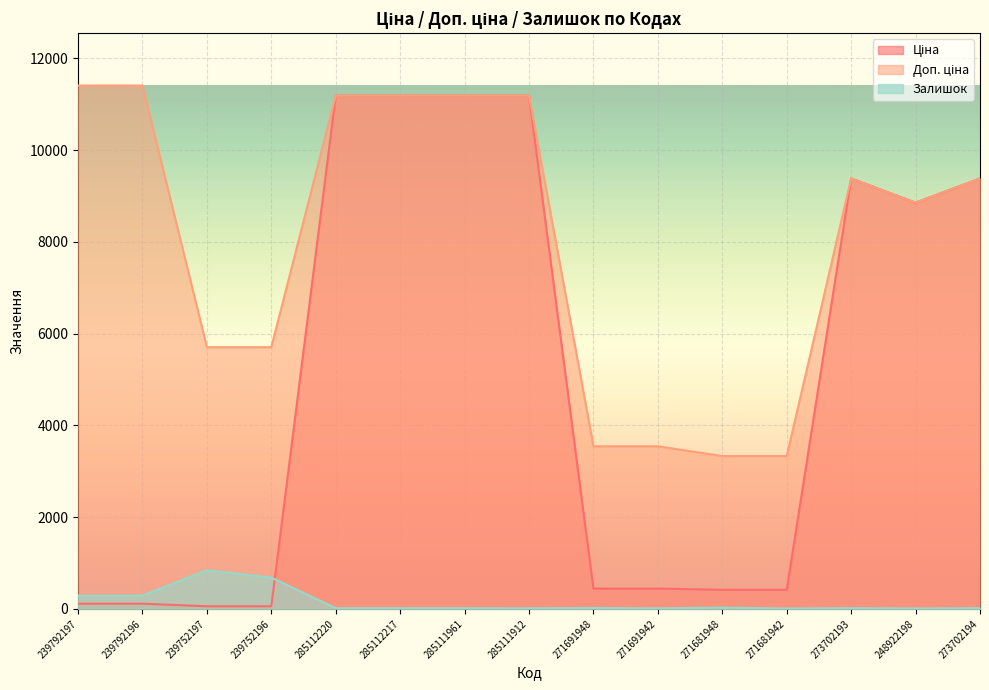

True or false: Залишок and Доп. ціна intersect in this chart.

False